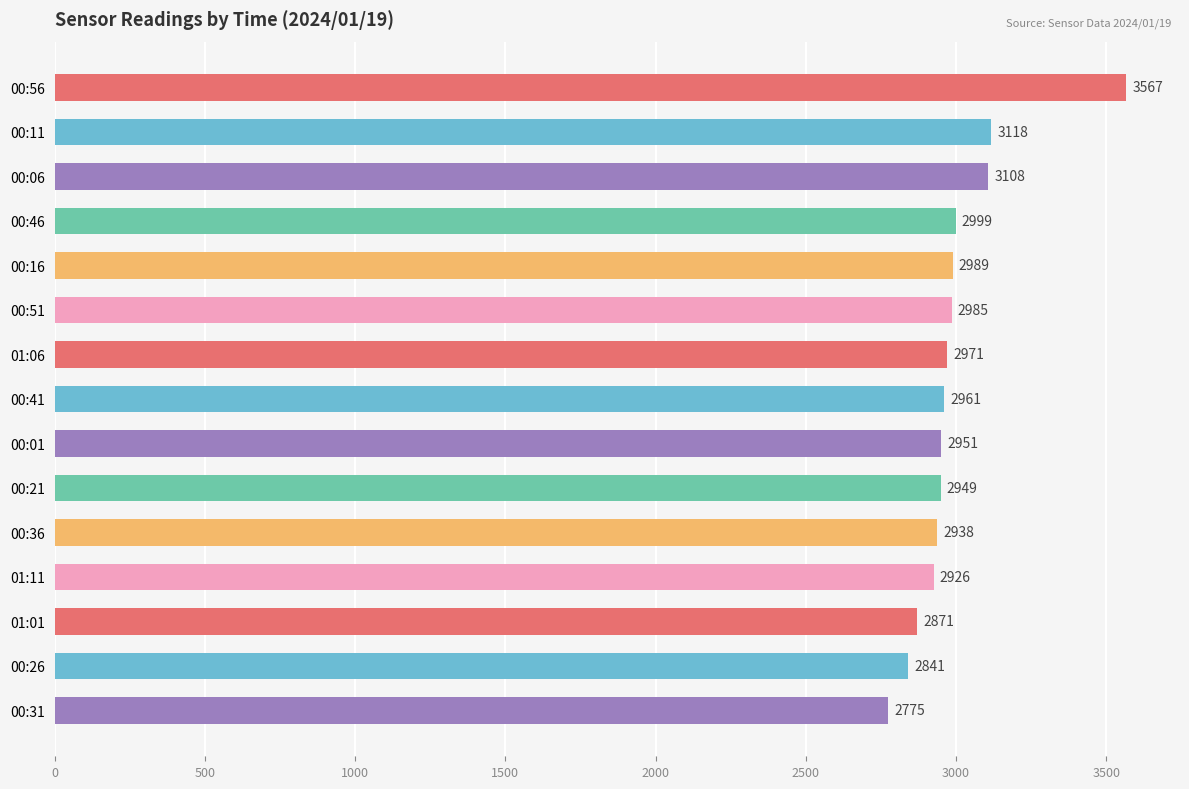

What is the maximum value shown in the chart?

3567